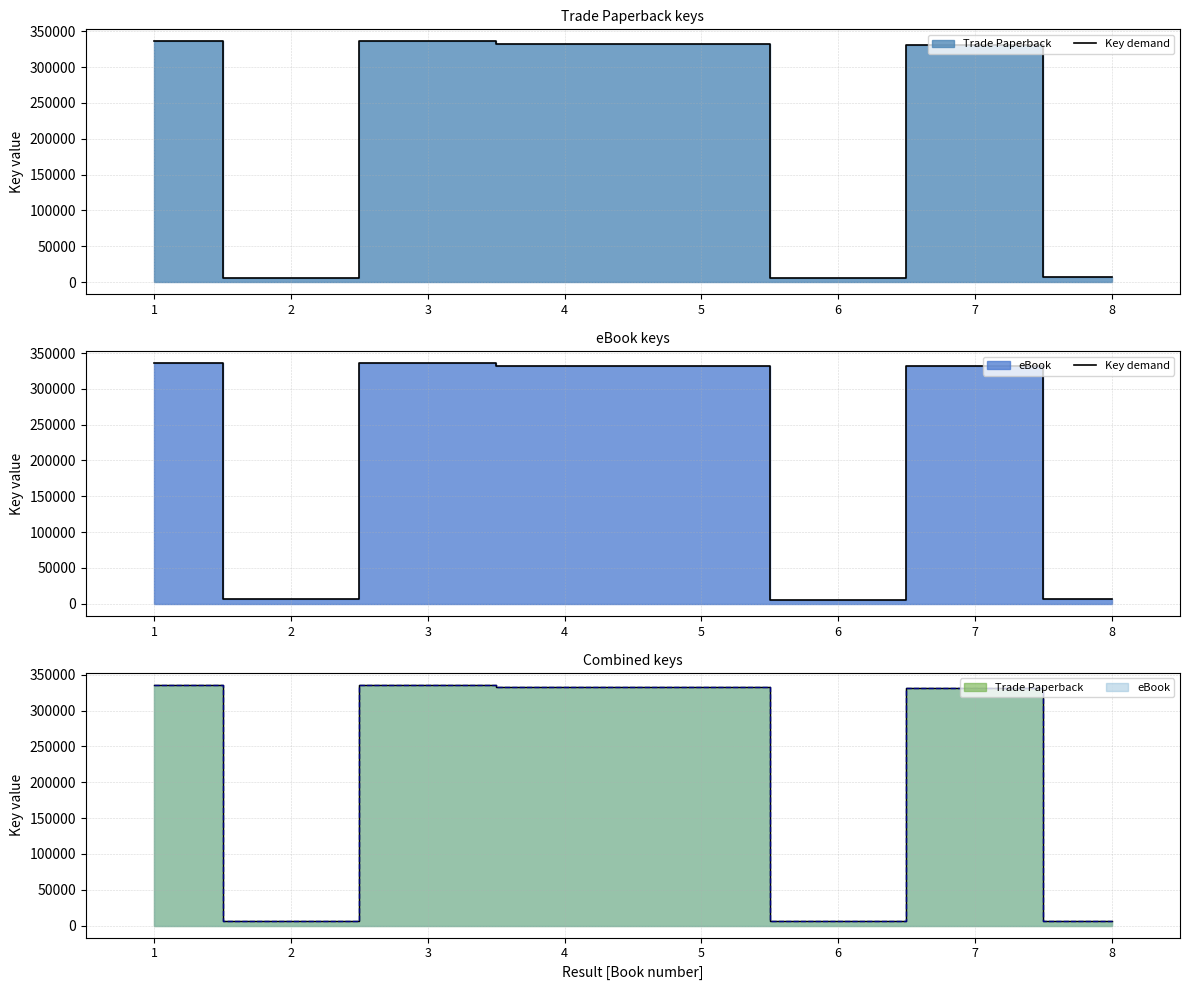

True or false: the data has more than 1 interior local peaks.

True